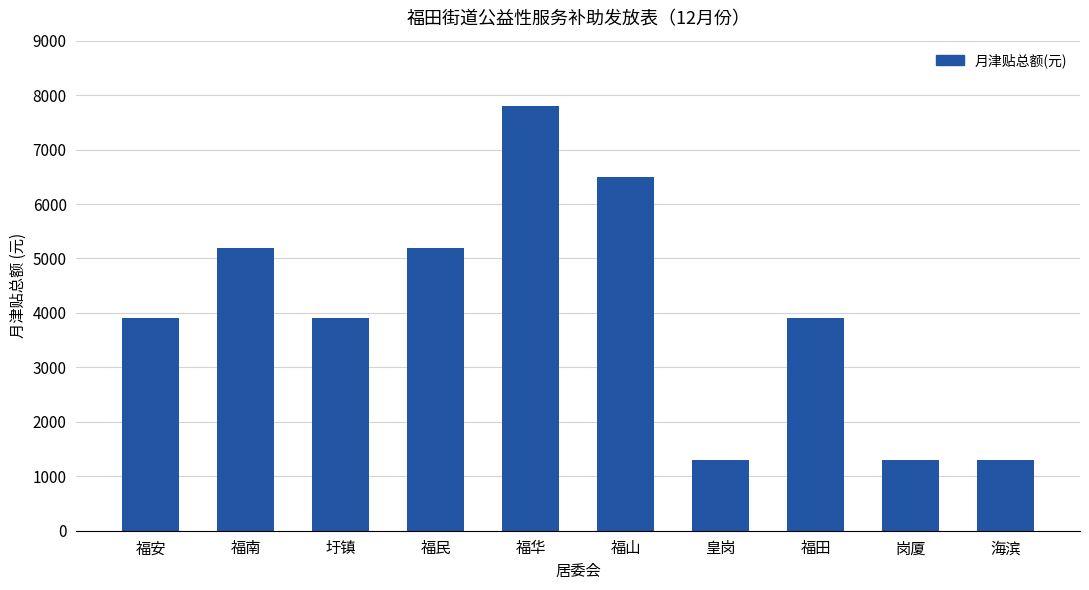

What value does the data have at 福安?

3900